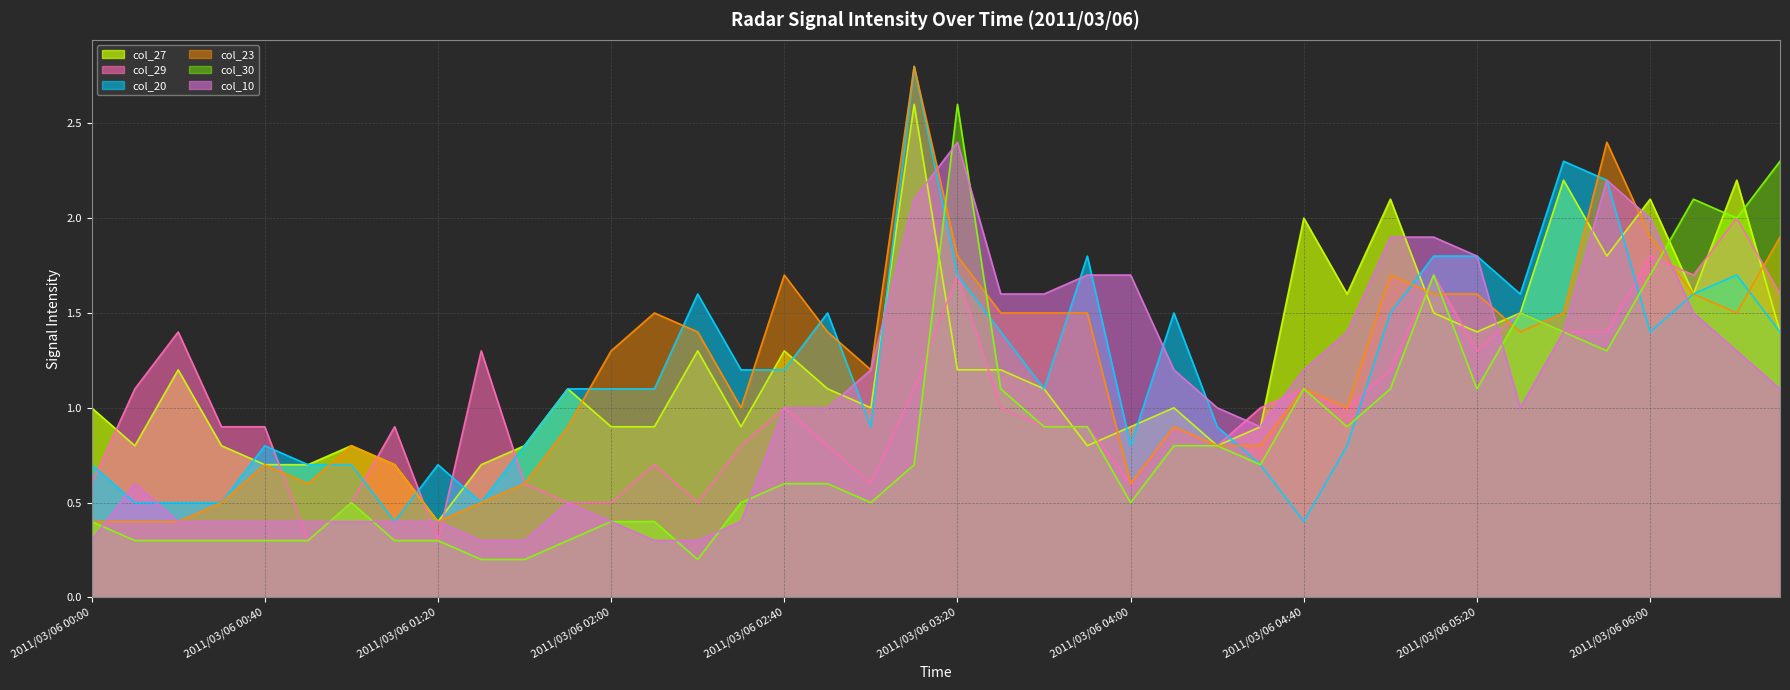

What is the average value of the col_30 line series?

0.9